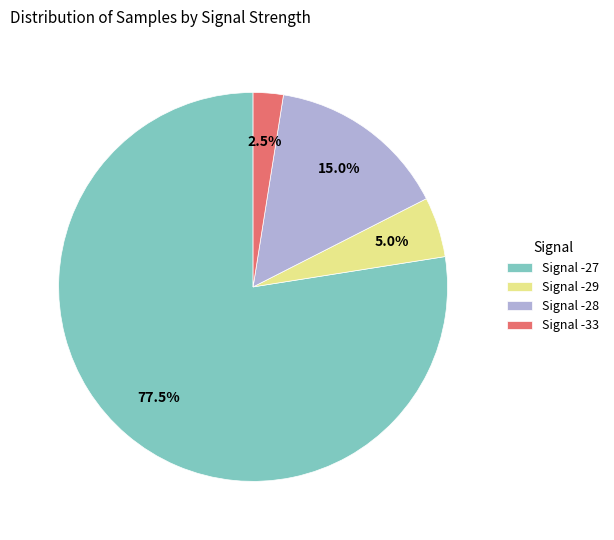

Which has a higher value, Signal -29 or Signal -33?

Signal -29